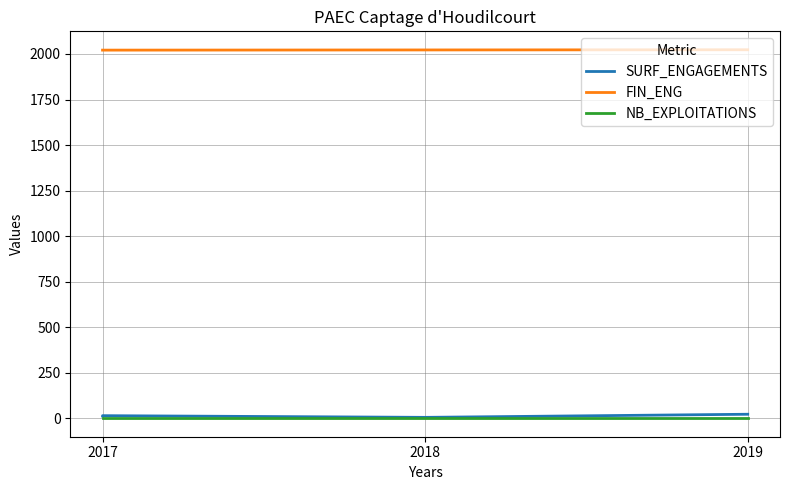

At which category does the chart reach its peak across all series?

2019